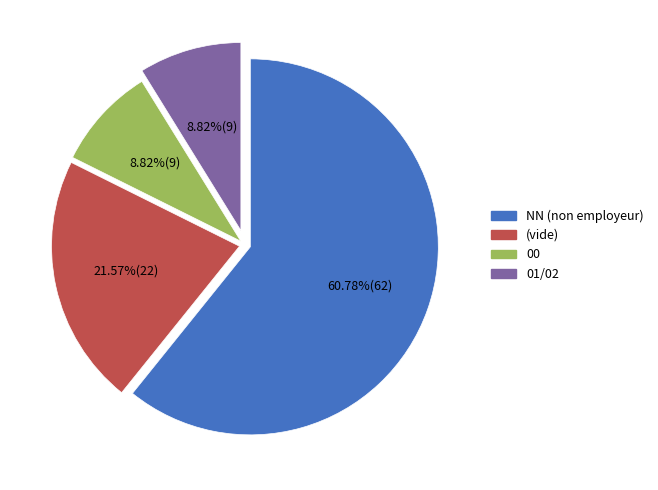

Is there any slice that represents more than half of the pie?

Yes